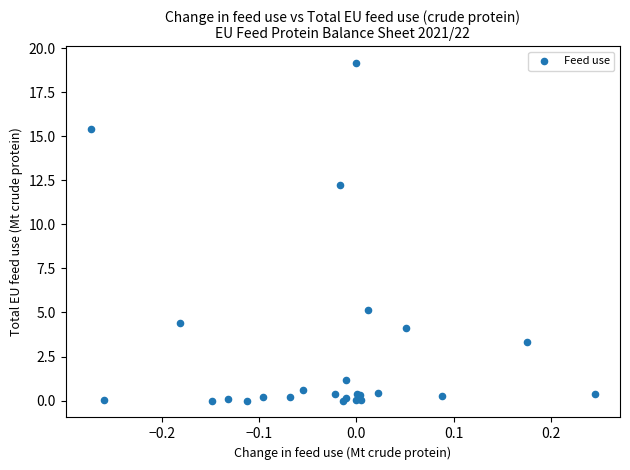

What Y value in the scatter plot is closest to 9?

12.2